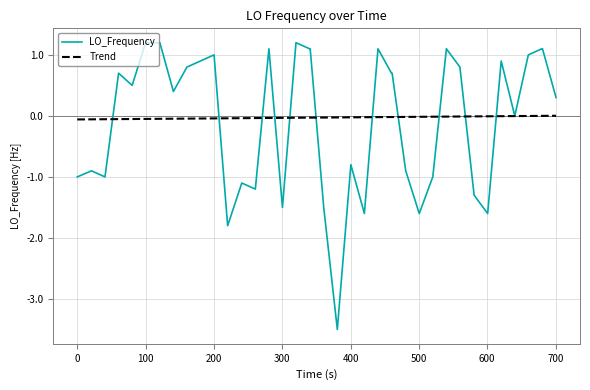

Which series has the largest range (max minus min)?

LO_Frequency